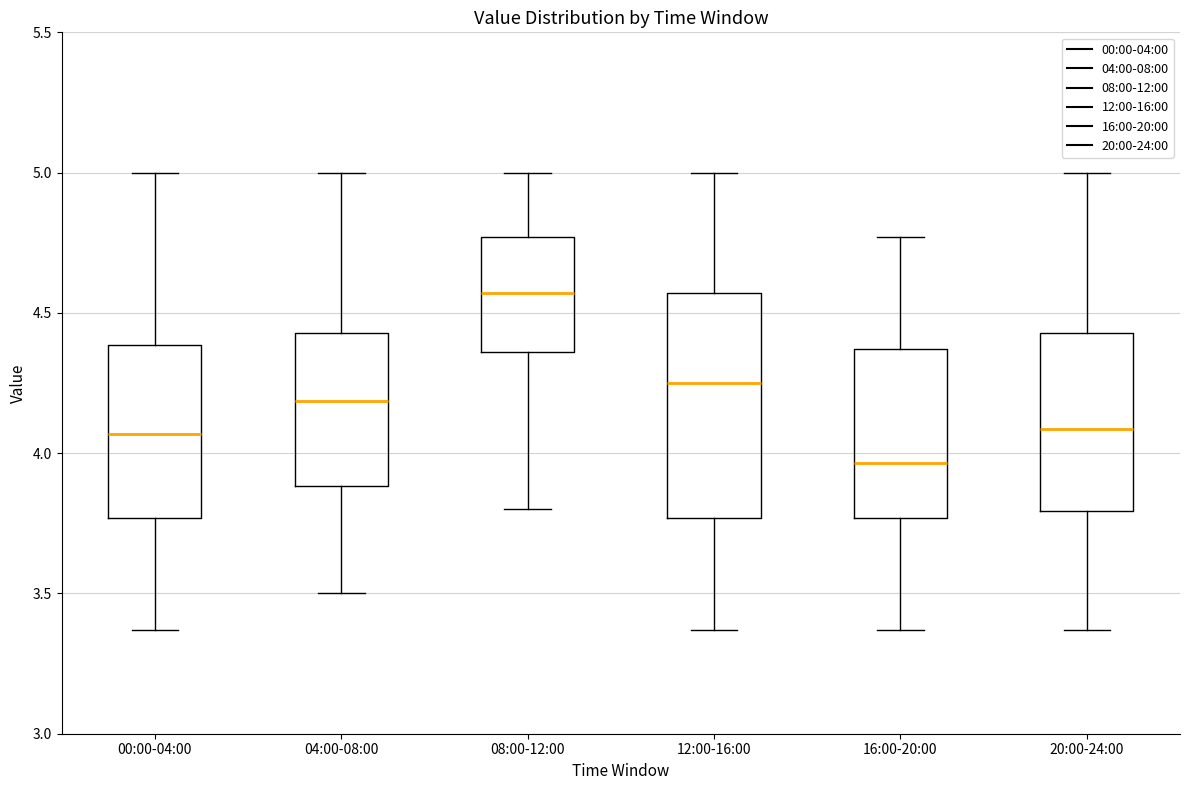

Which box has the lowest median line?

16:00-20:00